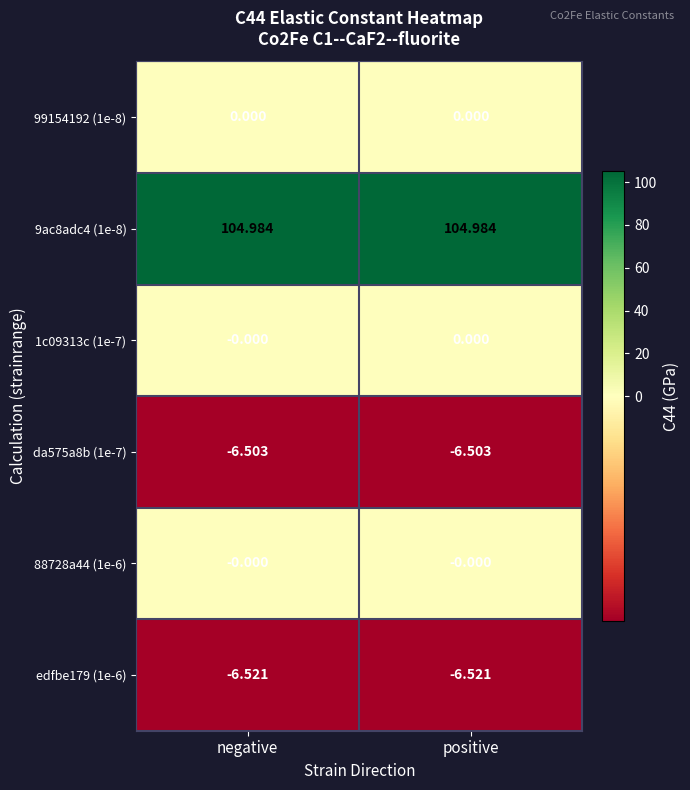

What is the difference between the highest and lowest values at positive?

111.5